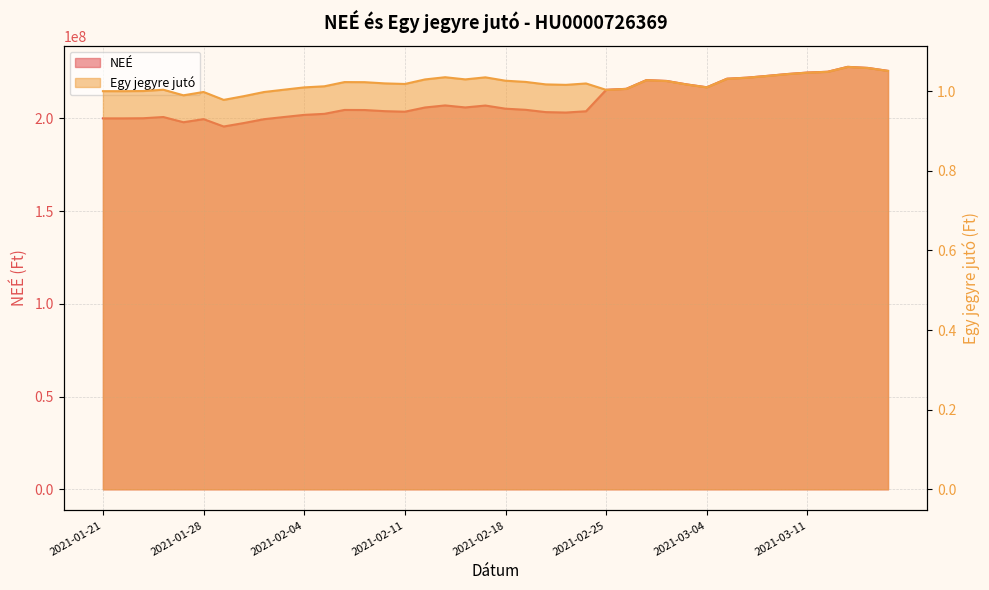

True or false: Egy jegyre jutó and NEÉ cross at least once.

False